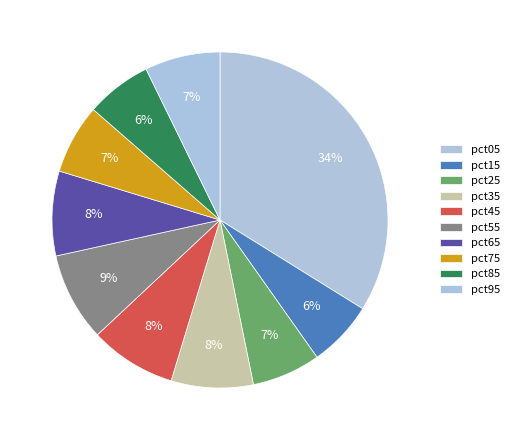

Which category has the biggest portion of the pie?

pct05